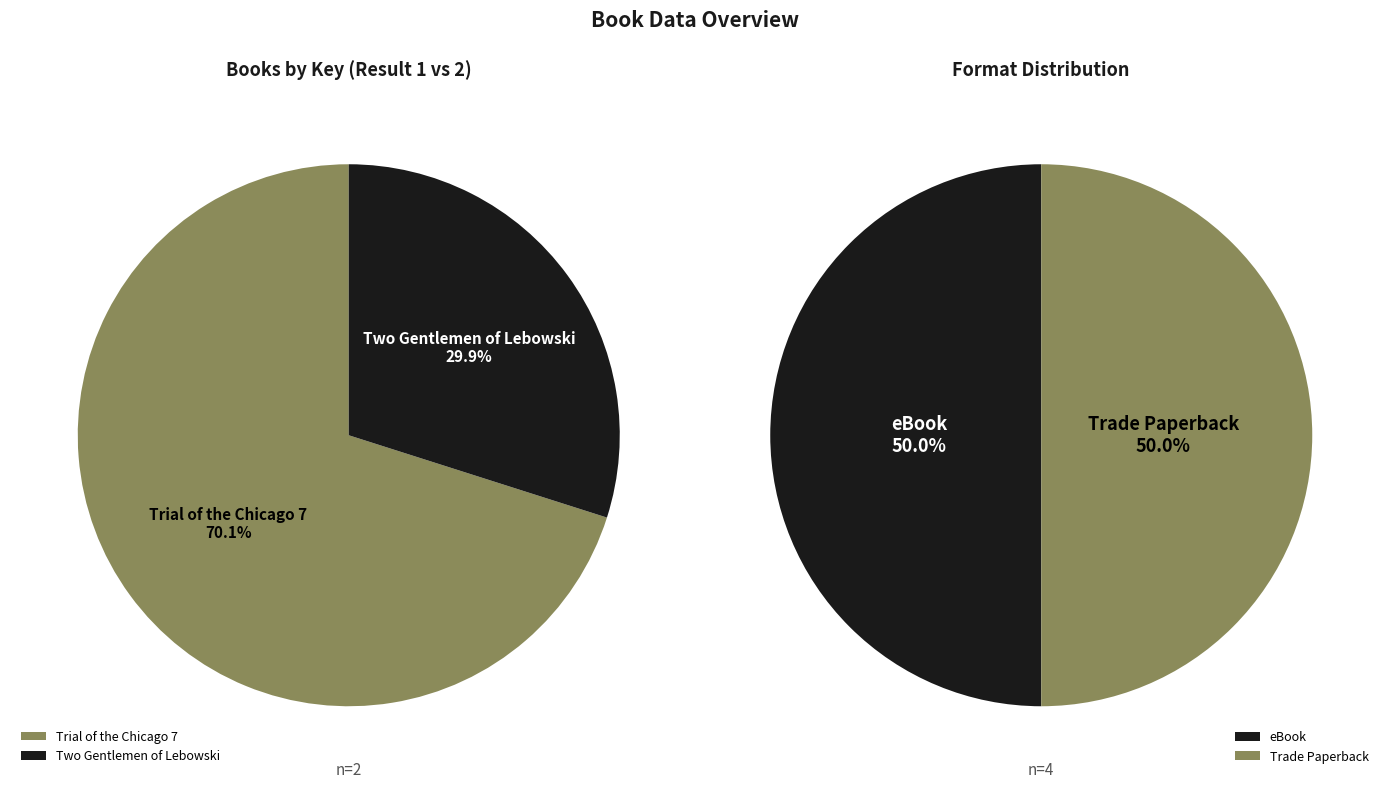

To the nearest percent, what is the combined percentage of Two Gentlemen of Lebowski and Trial of the Chicago 7: The Screenplay?

100%